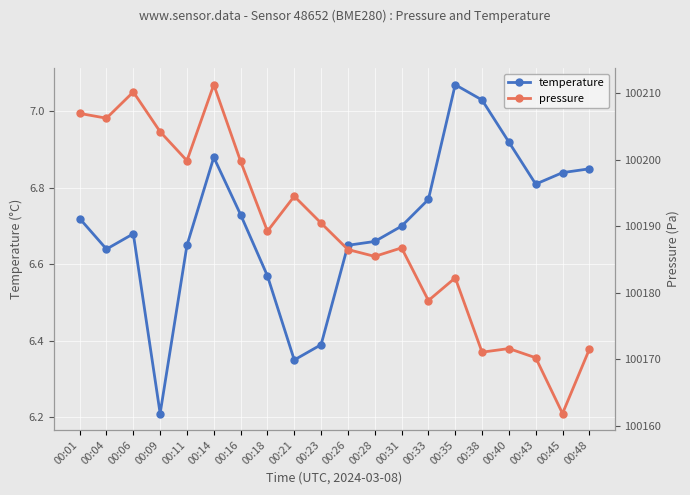

Read the pressure value at 00:01.

100206.9